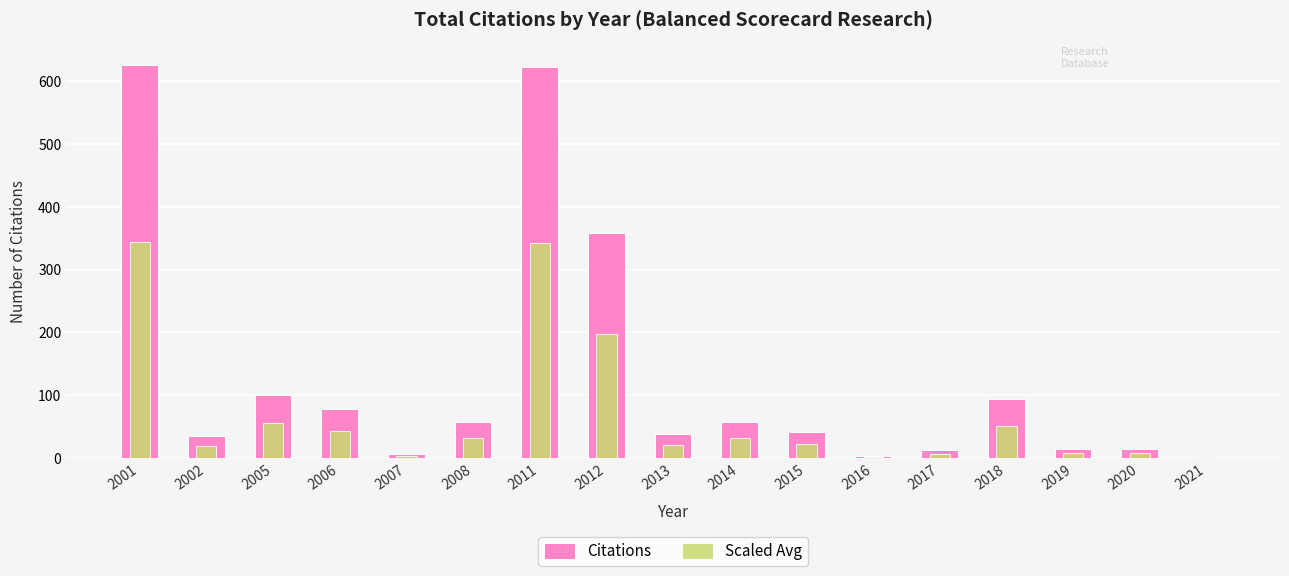

What is the spread (max minus min) of values at 2020?

6.8